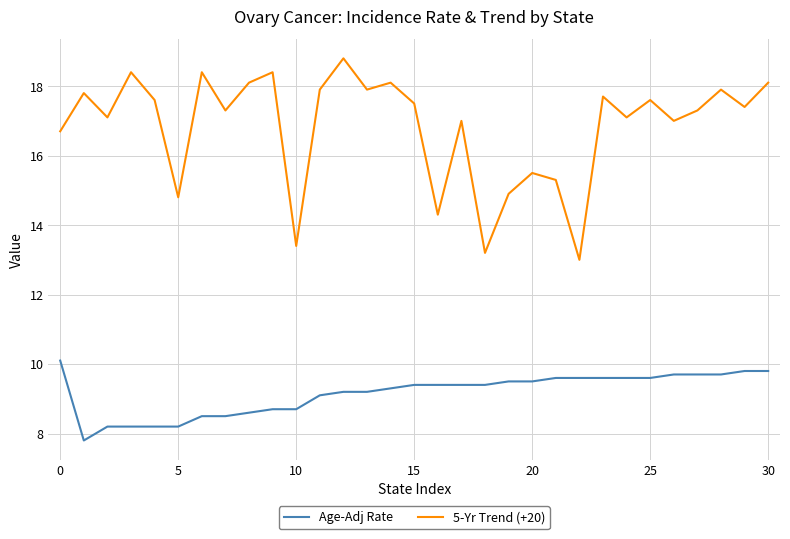

What is the difference between the maximum and minimum values in the Age-Adj Rate series?

2.3